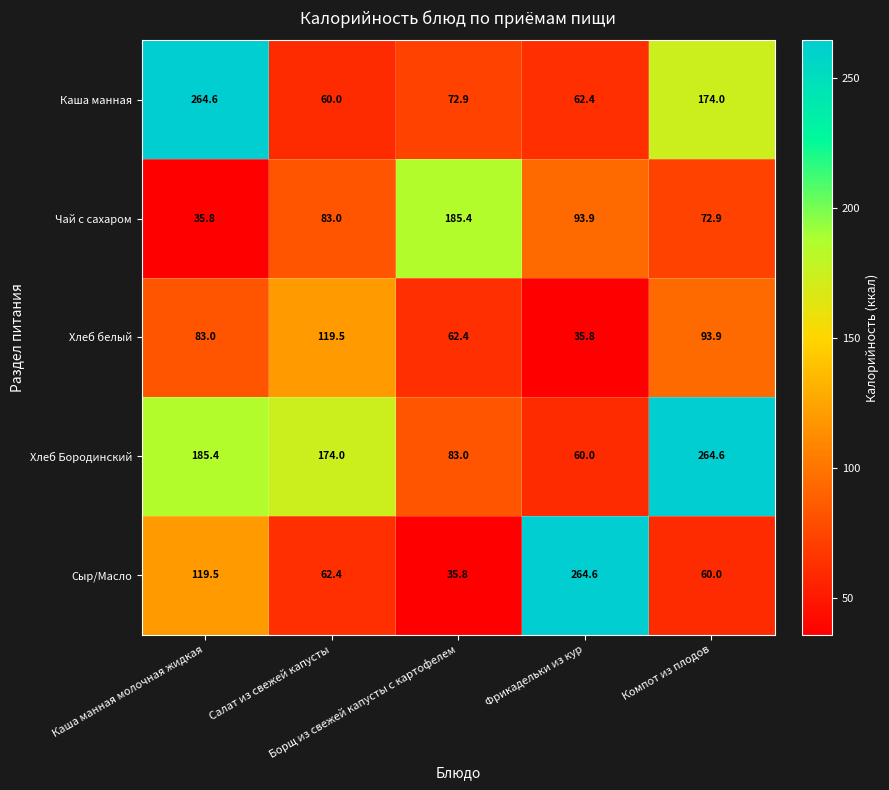

What is the difference between the maximum and minimum values in the Хлеб белый series?

83.7